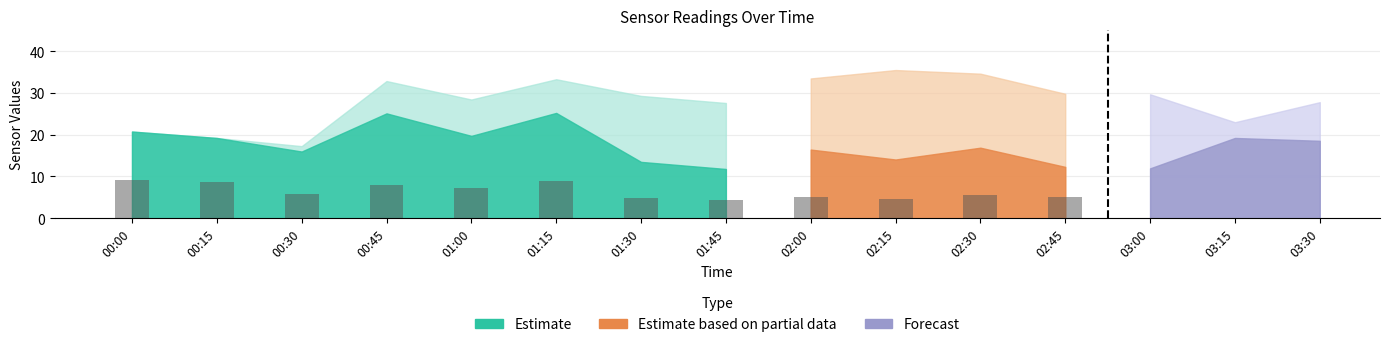

What is the average value?

7.2